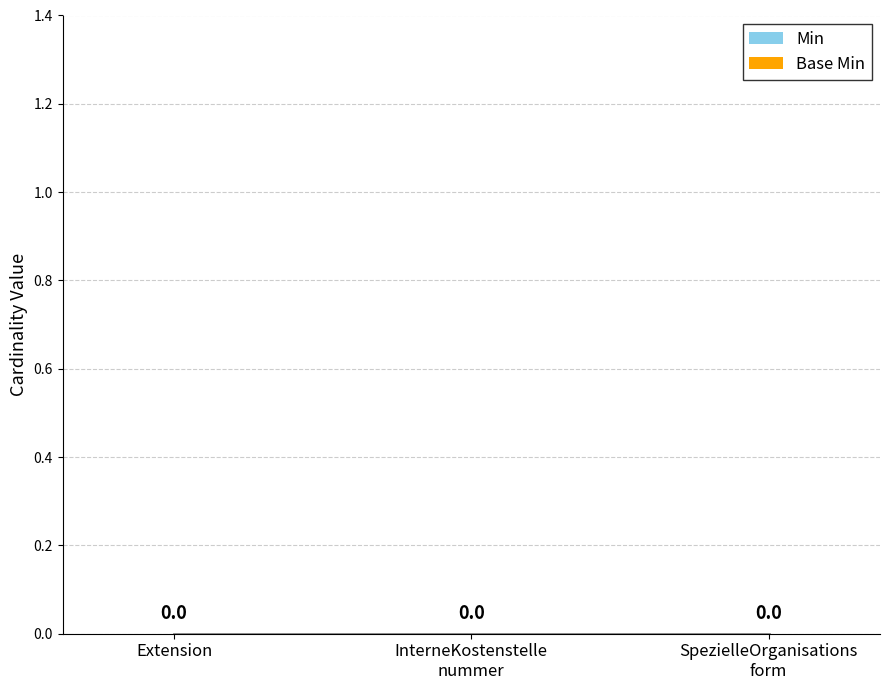

How many bars are there in each group?

2